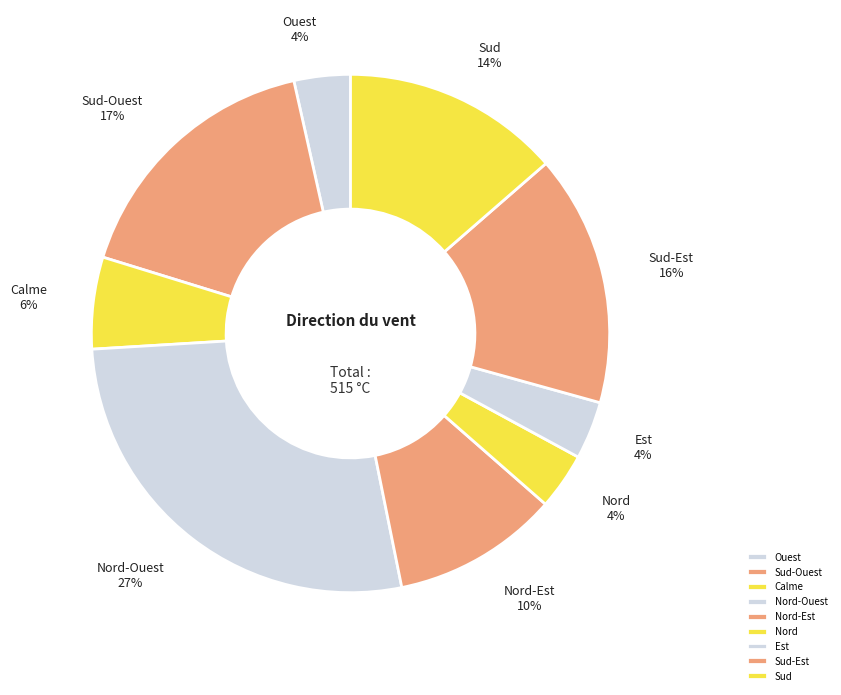

Does any single category account for the majority?

No